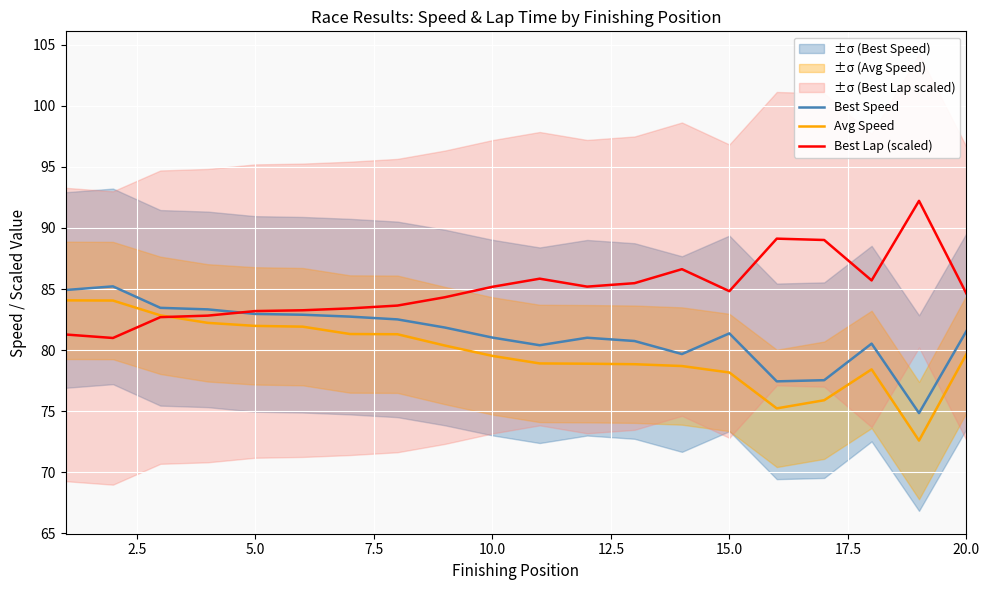

What is the lowest value of the Avg Speed series?

72.6